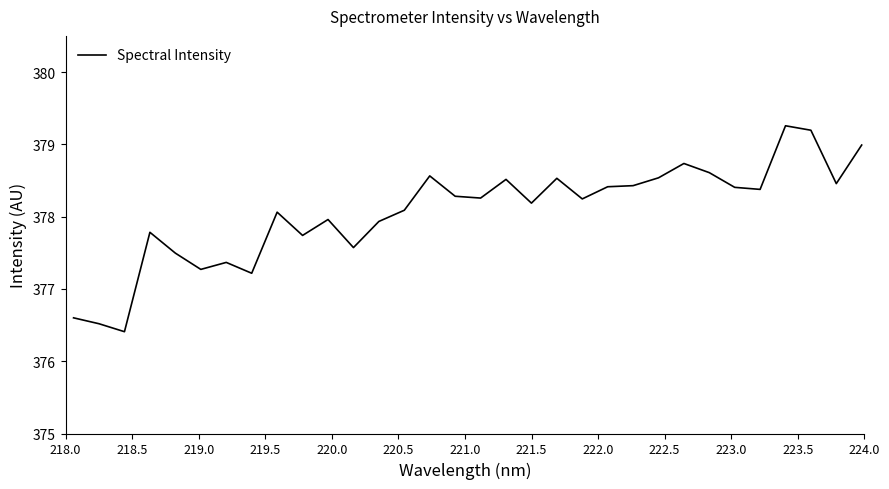

How many lines are shown in the chart?

1